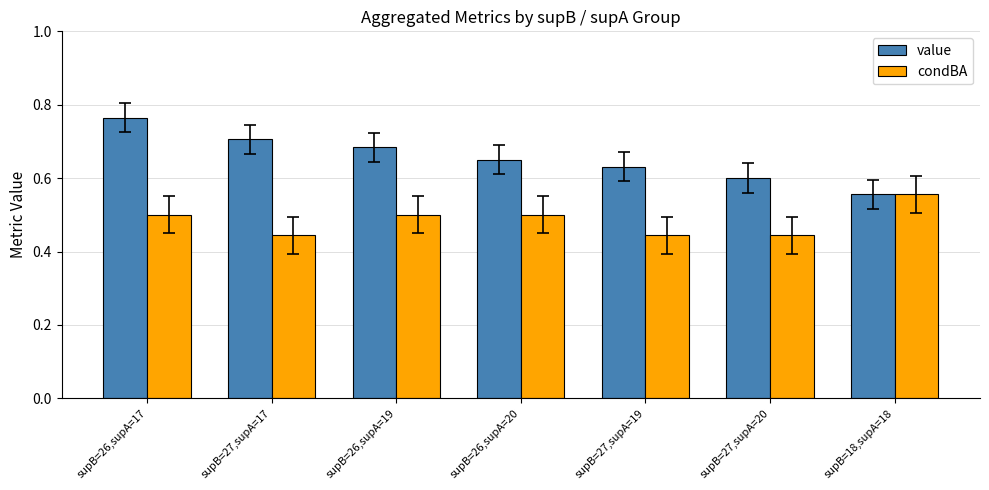

Are the bars grouped side by side (vs. stacked)?

Yes